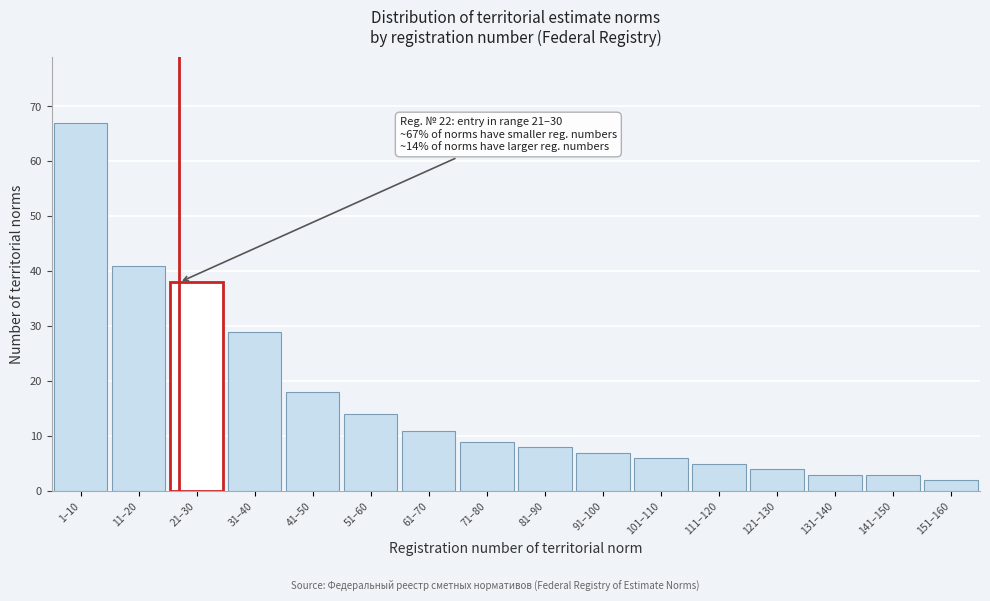

Reading left to right, list all the values displayed in this chart.

1–10=67	11–20=41	21–30=38	31–40=29	41–50=18	51–60=14	61–70=11	71–80=9	81–90=8	91–100=7	101–110=6	111–120=5	121–130=4	131–140=3	141–150=3	151–160=2